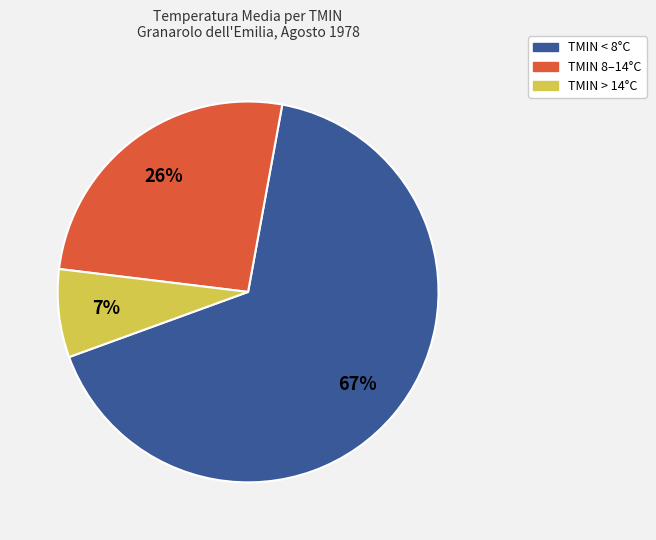

Is there a majority slice in this chart?

Yes